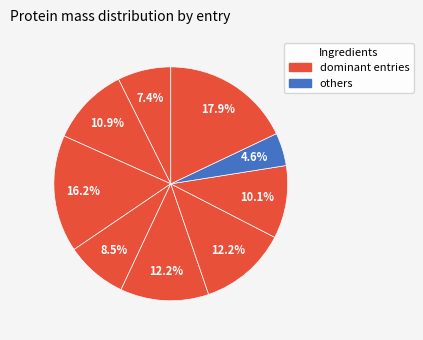

How many segments does this pie chart have?

9